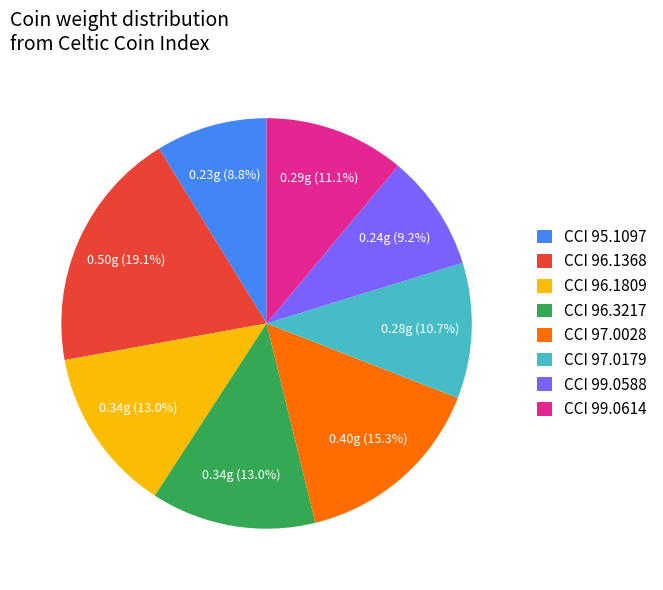

Which slice is the largest?

CCI 96.1368